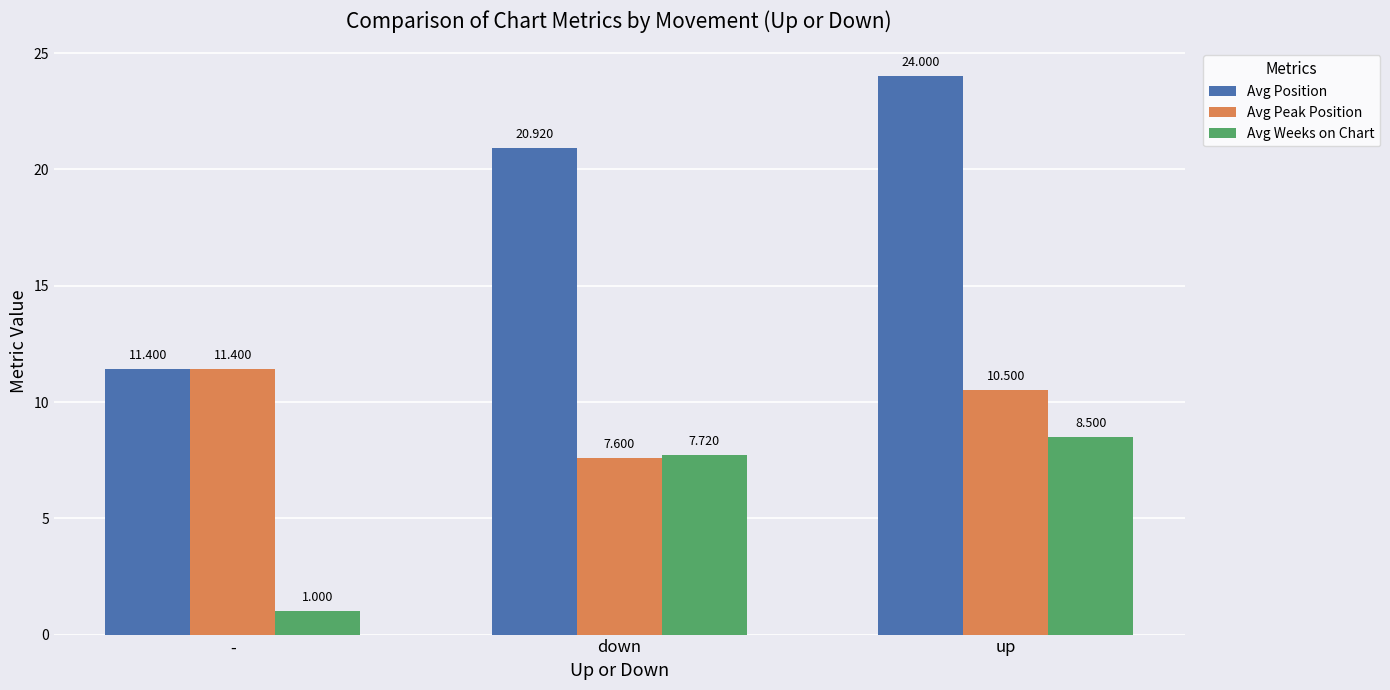

Does the chart contain stacked bars?

No